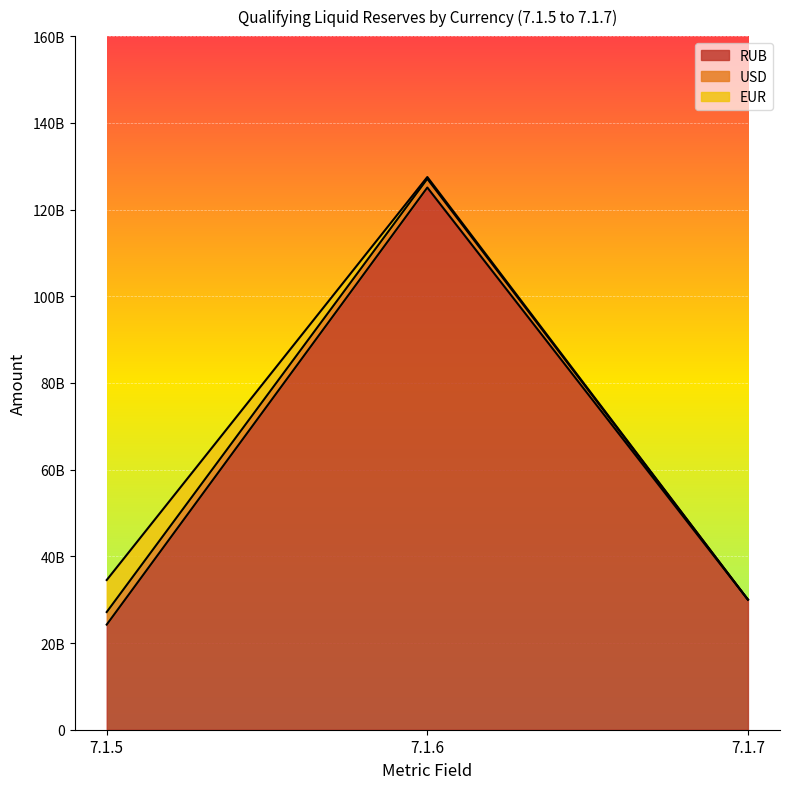

What is the difference between the highest and lowest values at RUB 7.1.5?

21339239860.0